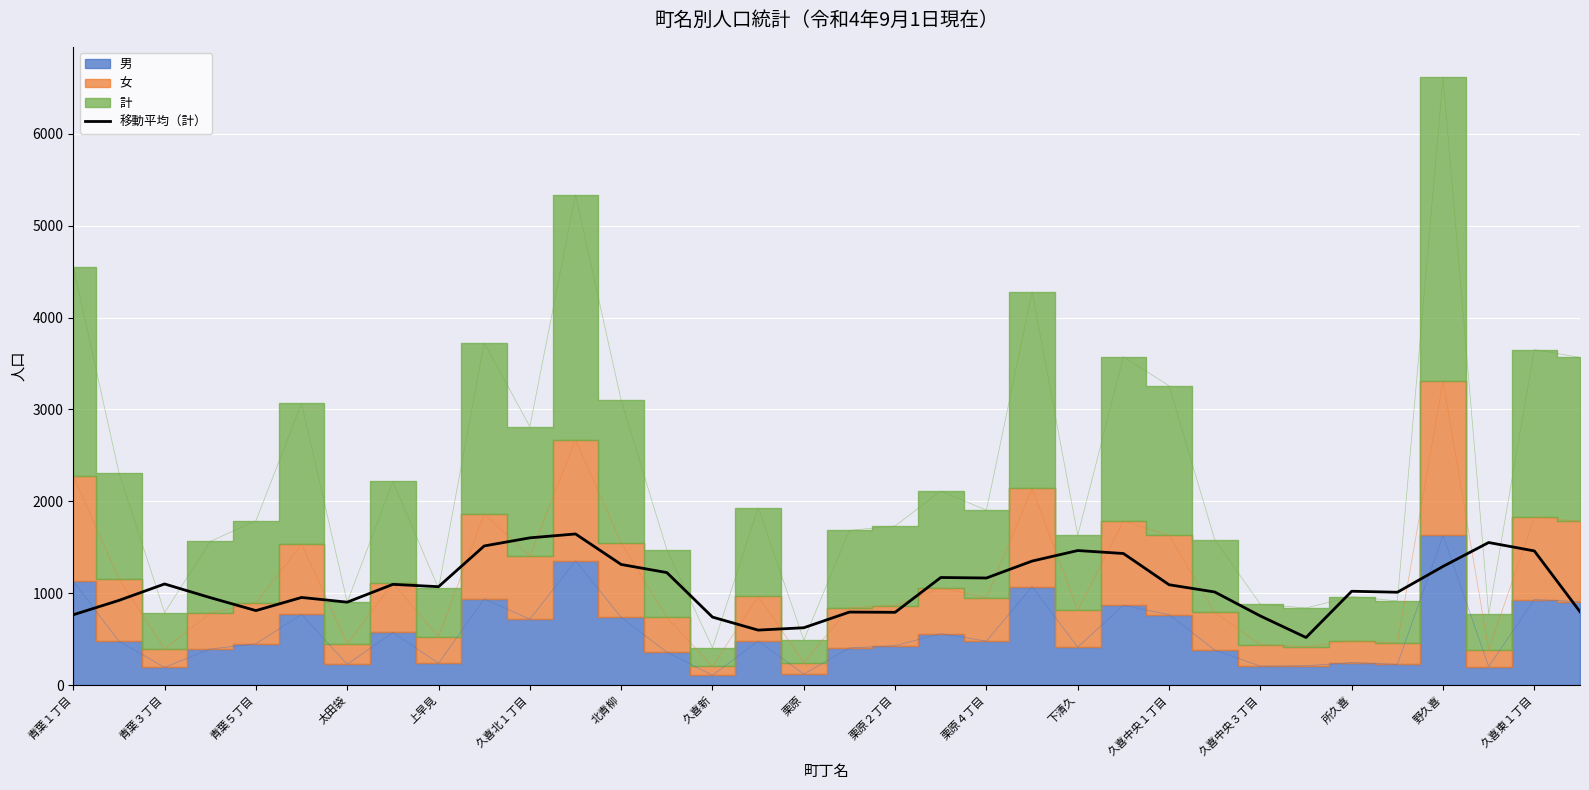

Read the 移動平均（計） value at 北青柳.

1313.0